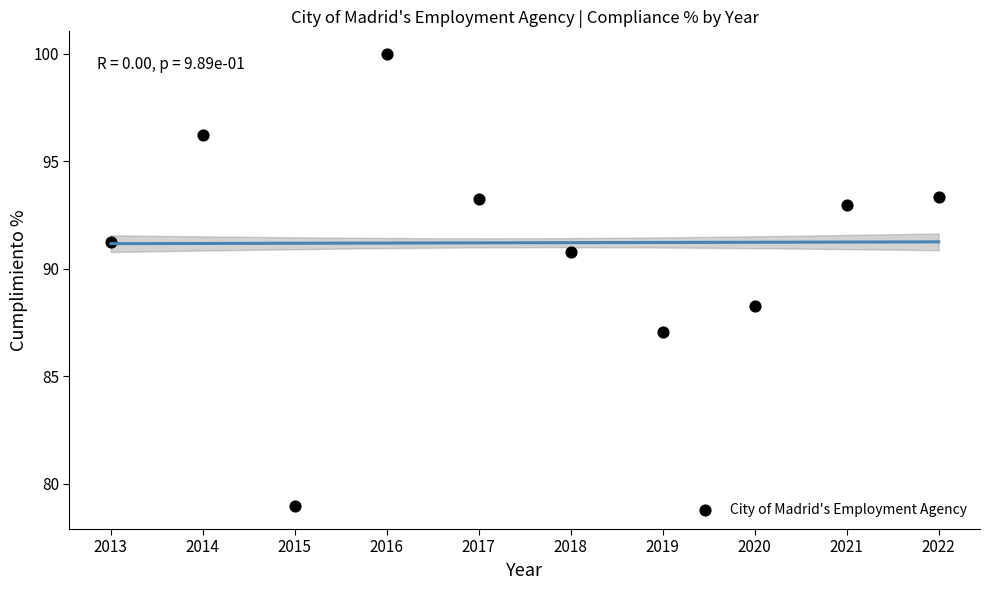

What is the range of X values (max minus min)?

9.0